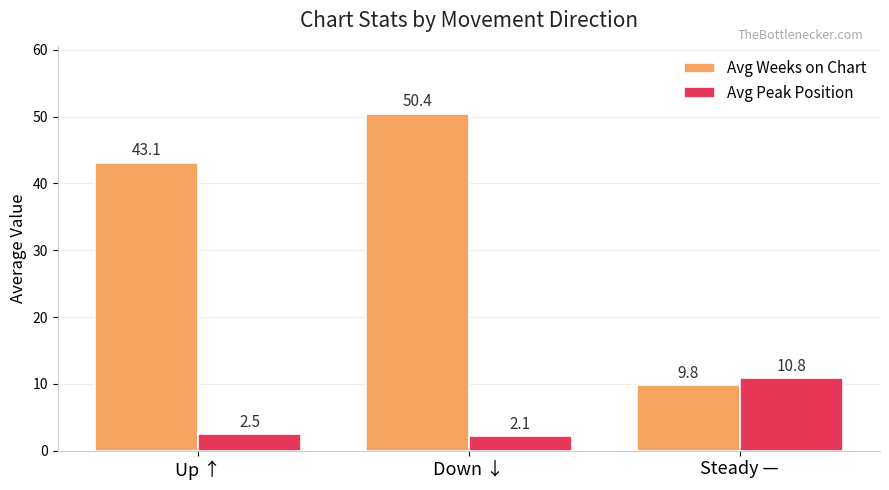

Read the Avg Weeks on Chart value at Steady —.

9.8